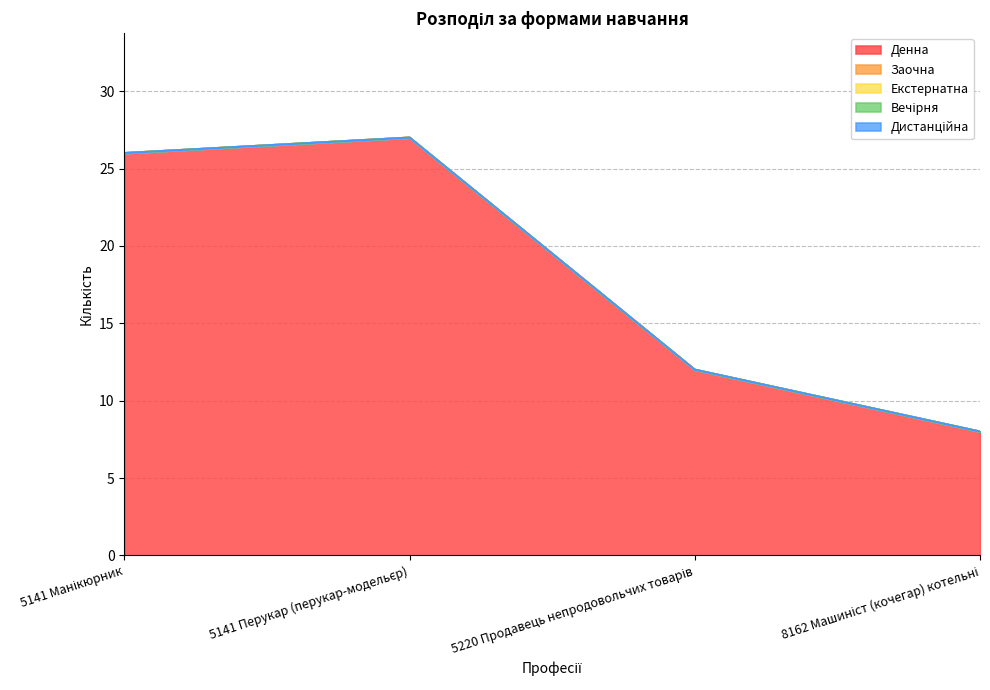

List the labels in order of Дистанційна value, largest first.

5141 Манікюрник, 5141 Перукар (перукар-модельєр), 5220 Продавець непродовольчих товарів, 8162 Машиніст (кочегар) котельні